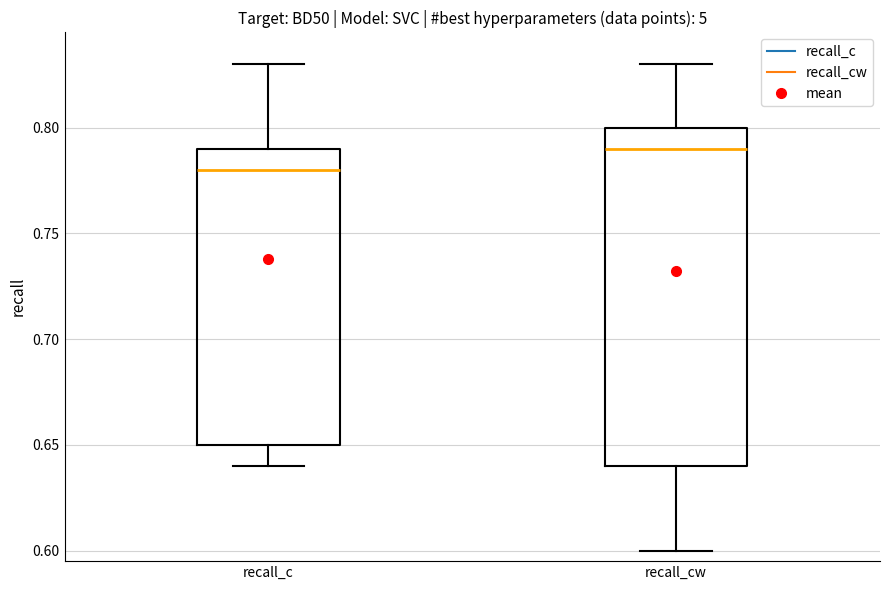

Which box's median line is the highest?

recall_cw